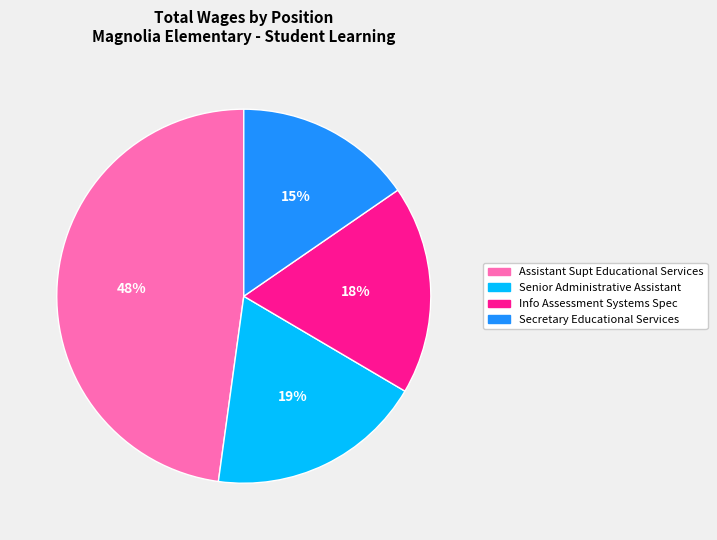

Rank the categories by value from highest to lowest.

Assistant Supt Educational Services, Senior Administrative Assistant, Info Assessment Systems Spec, Secretary Educational Services